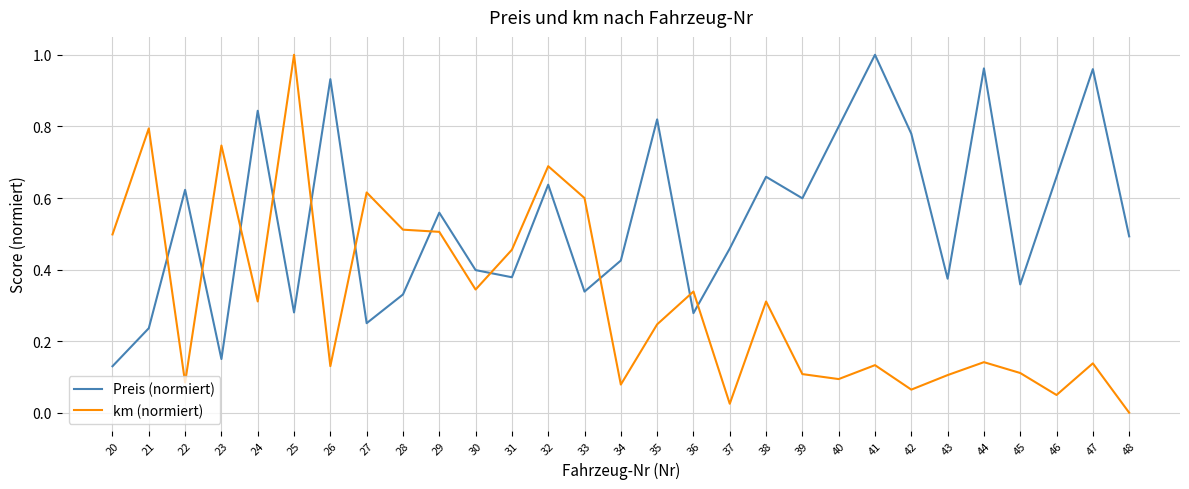

Does the chart display data point markers on the line(s)?

No